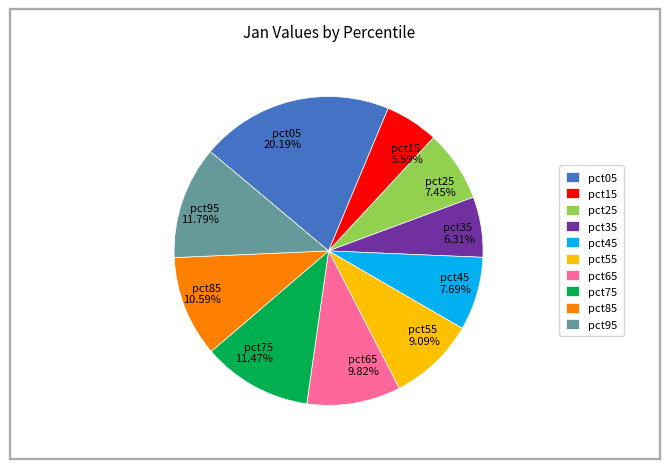

To the nearest percent, what is the difference between the pct75 and pct85 slice percentages?

1%